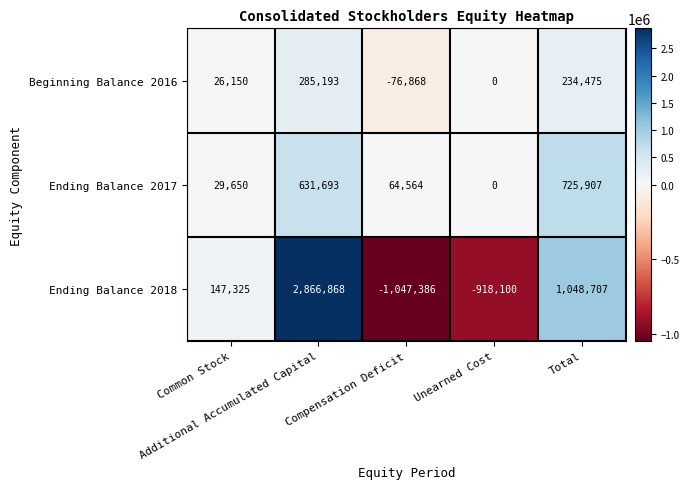

Count the number of categories in the chart.

5